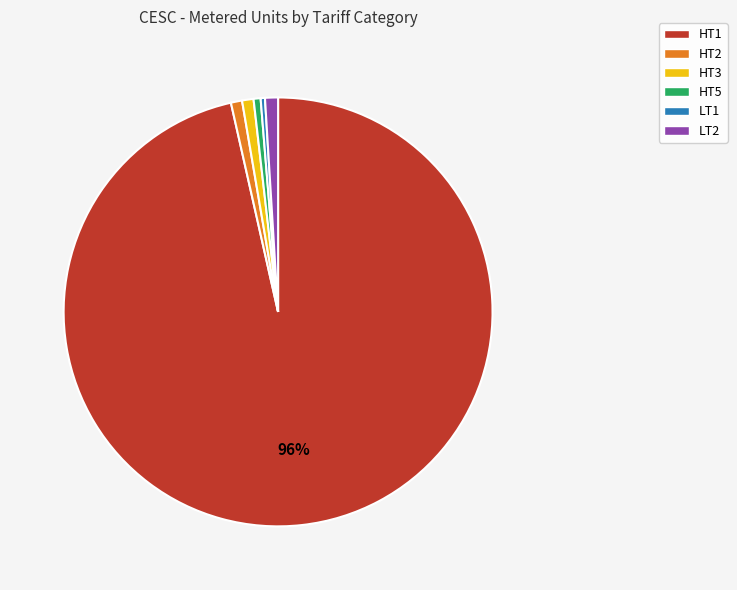

How many slices are in this pie chart?

6